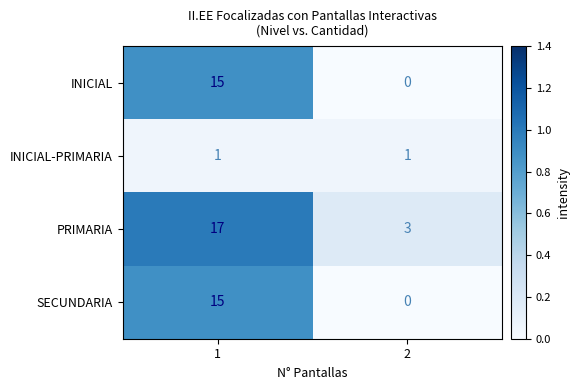

What is the maximum value shown in the chart?

17